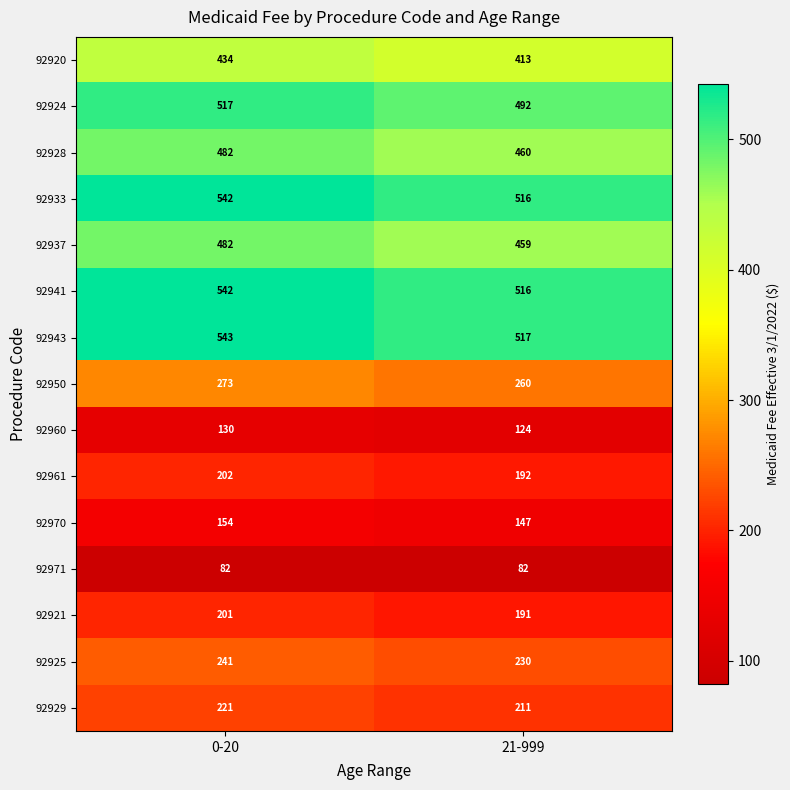

What is the average value of the 92929 series?

216